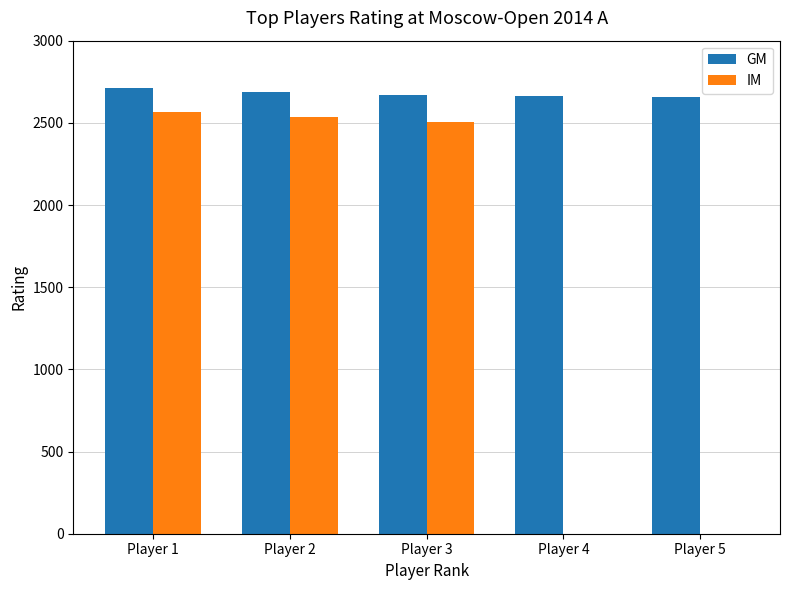

Which series changed the most between Player 2 and Player 5?

IM